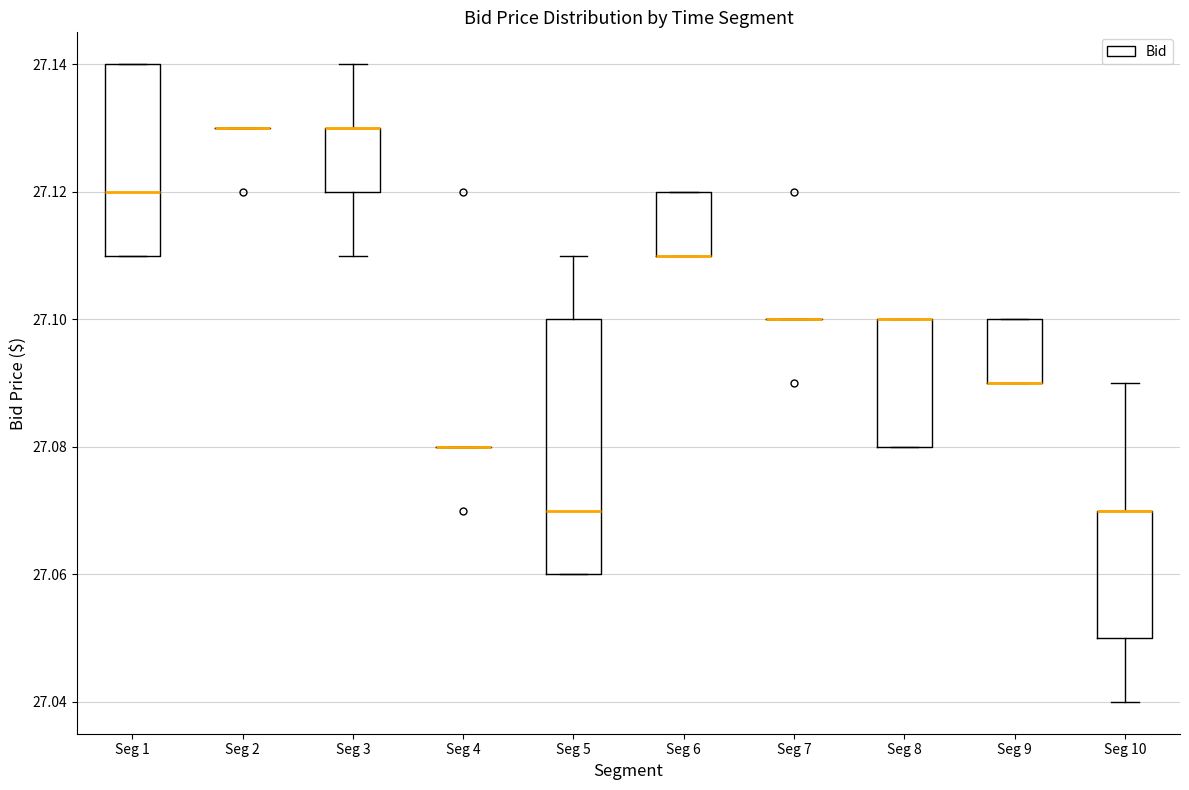

Where is the lower edge of the box for Seg 6 on the y-axis? The values are not printed on the chart, so give them approximately, as read against the axis.

27.11